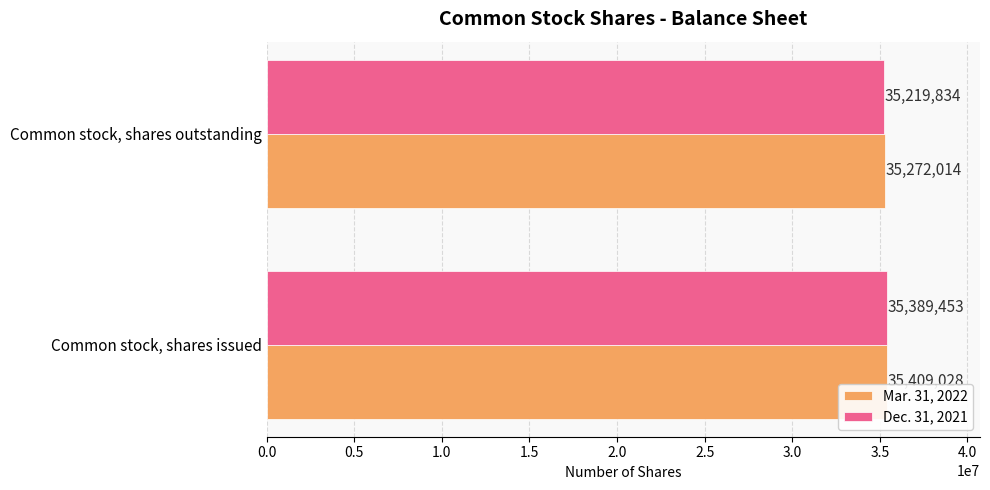

What is the lowest value of the Dec. 31, 2021 series?

35219834